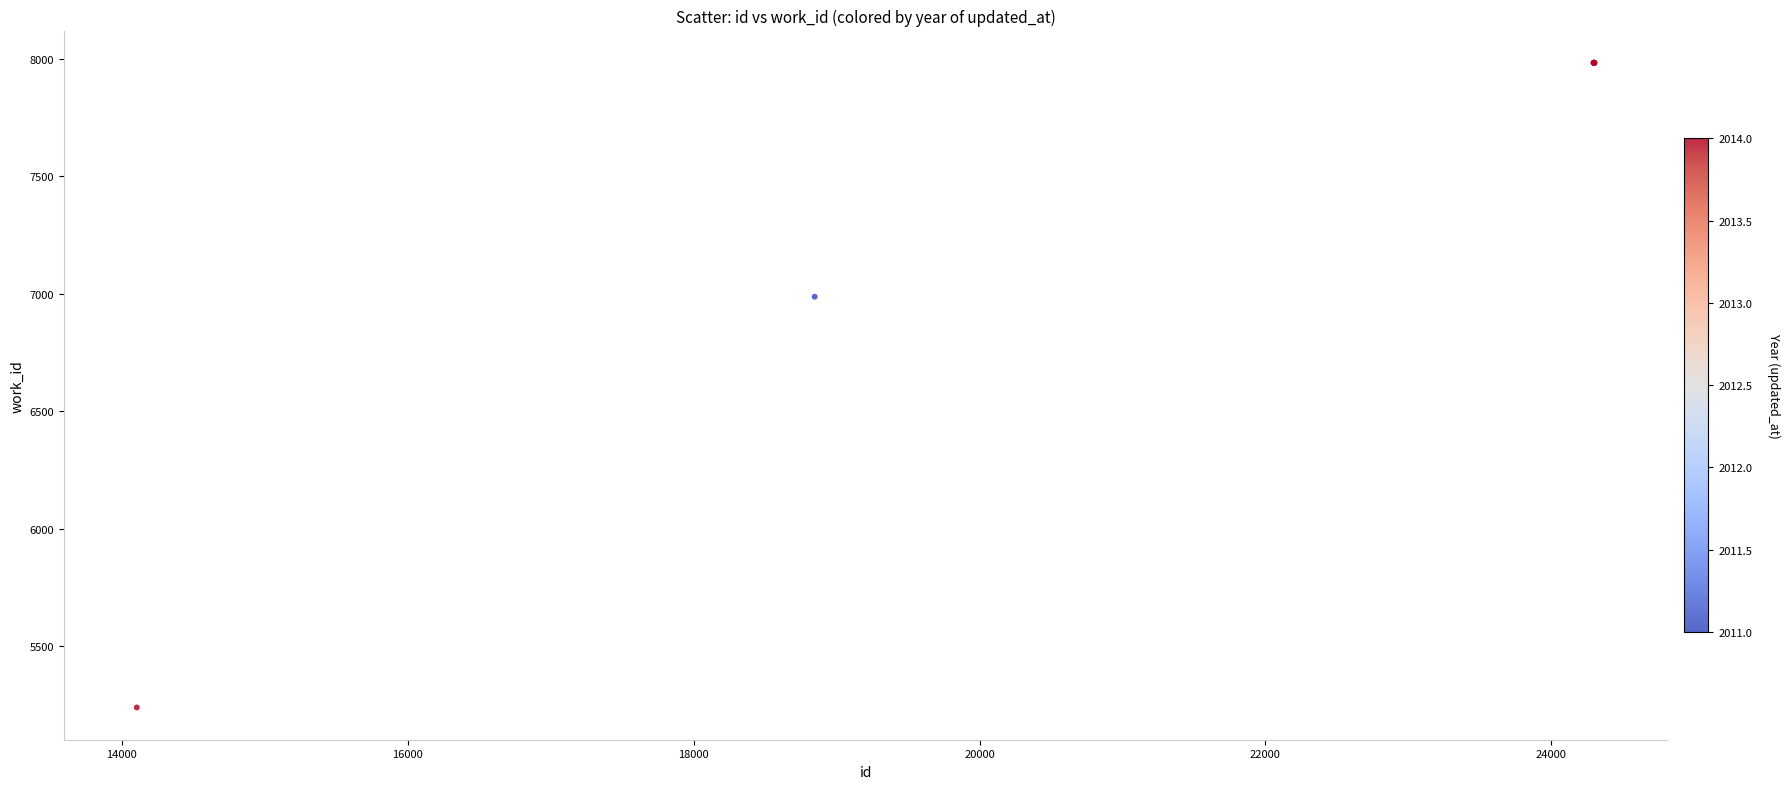

What Y value in the scatter plot is closest to 6611?

6988